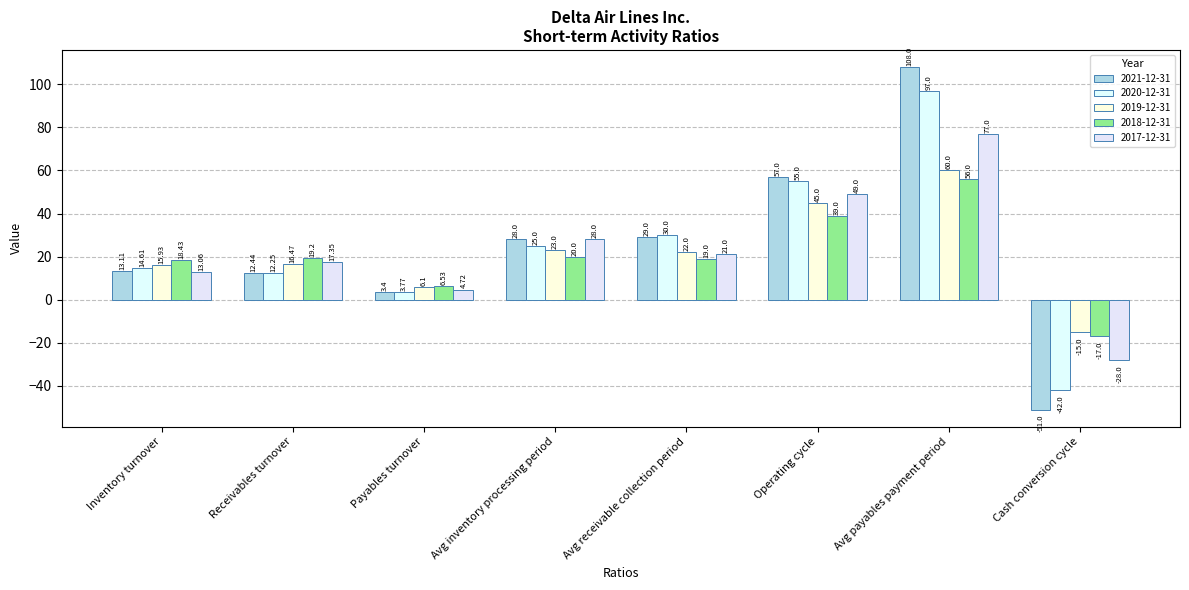

Read the 2021-12-31 value at Avg inventory processing period.

28.0